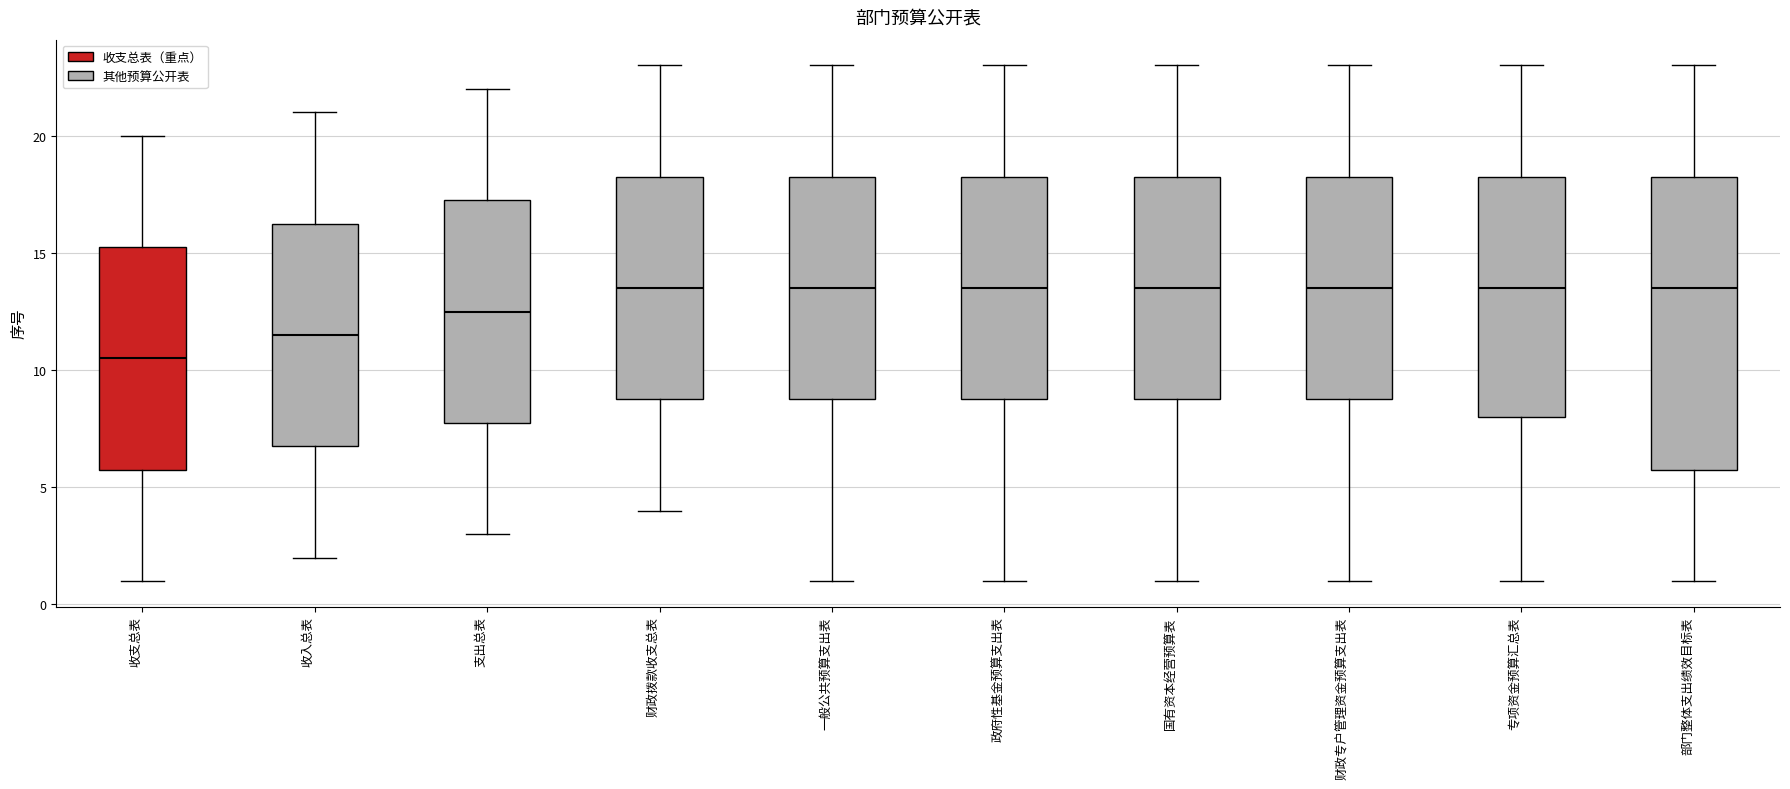

Reading left to right, read every box against the y-axis: the position of its median line, the range the box covers, and the ends of its whiskers. The values are not printed on the chart, so give them approximately, as read against the axis.

收支总表: median 10.5, box 6.0 to 15.5, whiskers 1.0 to 20.0
收入总表: median 11.5, box 7.0 to 16.5, whiskers 2.0 to 21.0
支出总表: median 12.5, box 8.0 to 17.5, whiskers 3.0 to 22.0
财政拨款收支总表: median 13.5, box 9.0 to 18.5, whiskers 4.0 to 23.0
一般公共预算支出表: median 13.5, box 9.0 to 18.5, whiskers 1.0 to 23.0
政府性基金预算支出表: median 13.5, box 9.0 to 18.5, whiskers 1.0 to 23.0
国有资本经营预算表: median 13.5, box 9.0 to 18.5, whiskers 1.0 to 23.0
财政专户管理资金预算支出表: median 13.5, box 9.0 to 18.5, whiskers 1.0 to 23.0
专项资金预算汇总表: median 13.5, box 8.0 to 18.5, whiskers 1.0 to 23.0
部门整体支出绩效目标表: median 13.5, box 6.0 to 18.5, whiskers 1.0 to 23.0